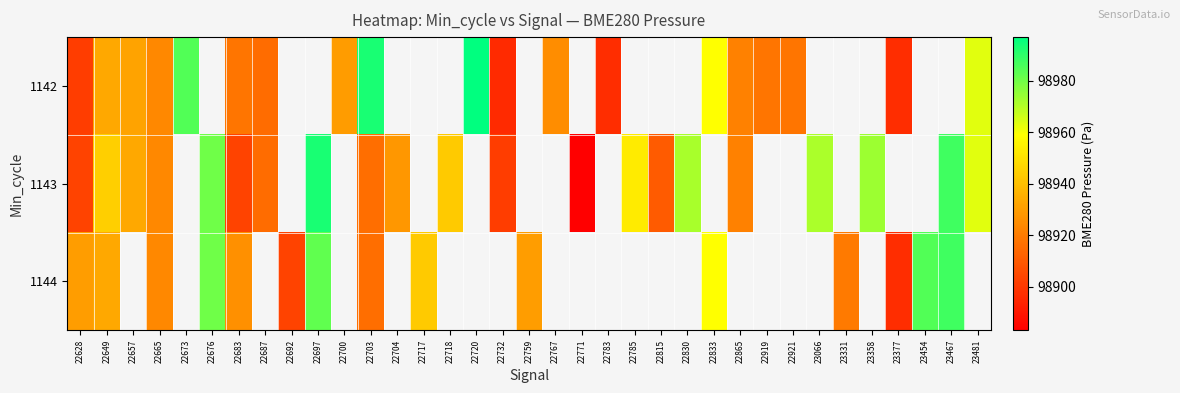

Rank the series by their average value, from lowest to highest.

1142, 1143, 1144